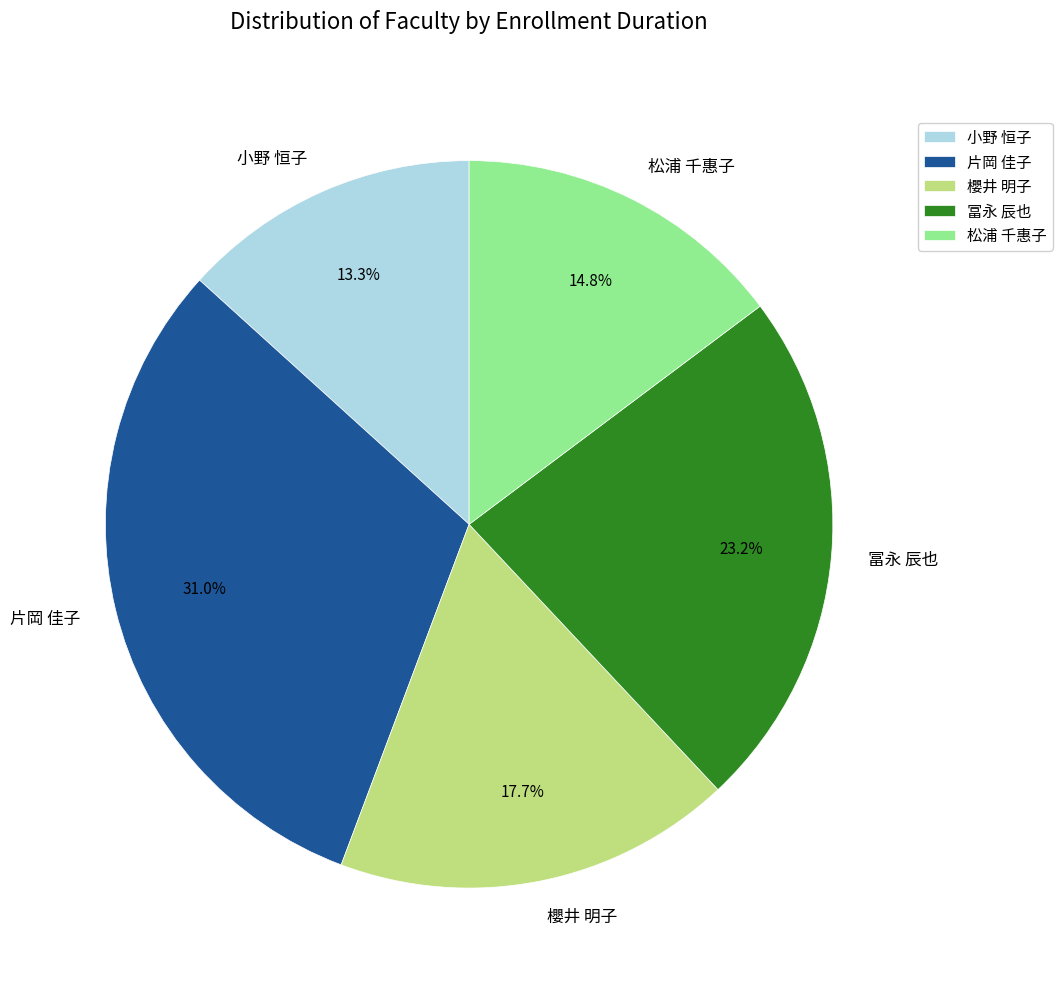

What portion of the pie excludes 松浦 千惠子?

85.2%